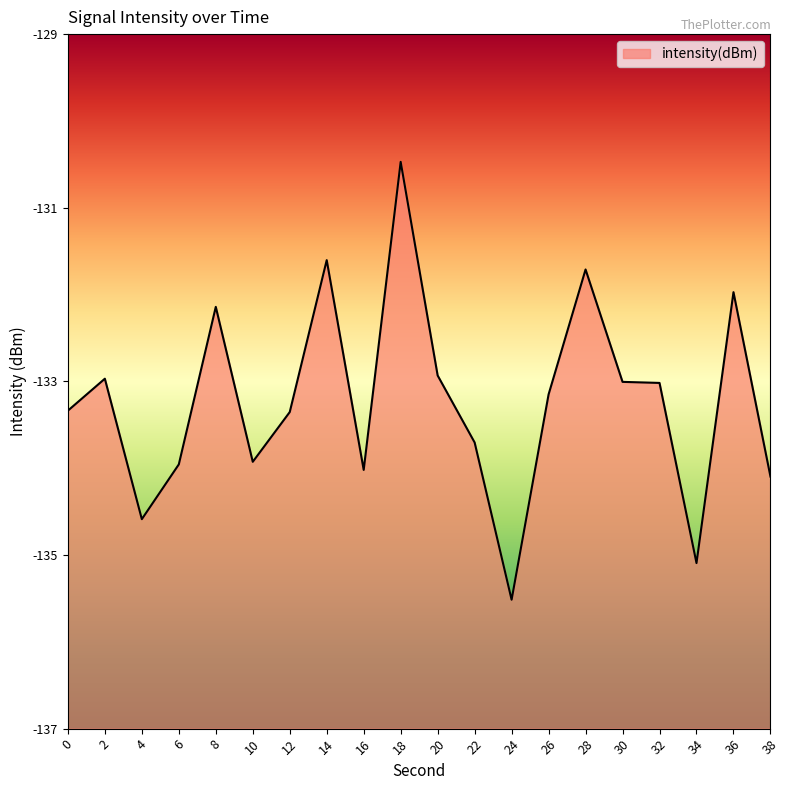

List the labels in order of value, largest first.

18, 14, 28, 36, 8, 20, 2, 30, 32, 26, 0, 12, 22, 10, 6, 16, 38, 4, 34, 24